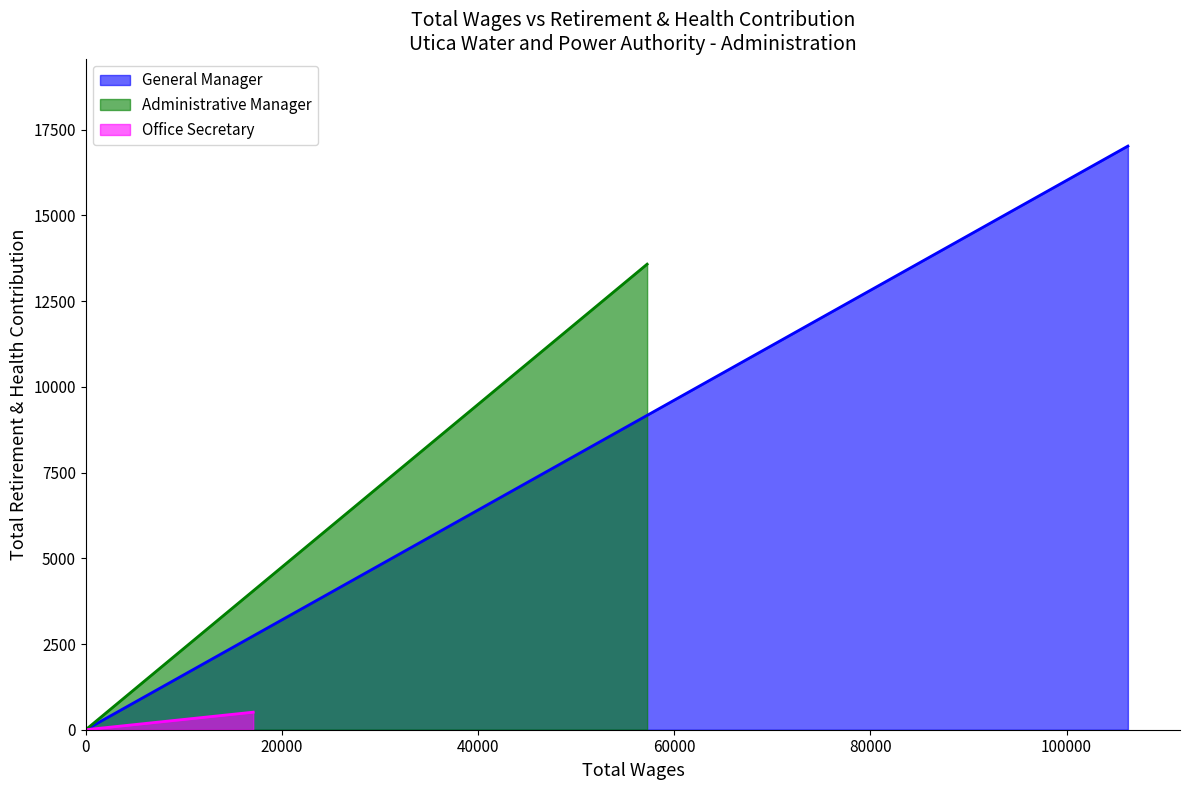

Rank the categories by value from lowest to highest.

Office Secretary, Administrative Manager, General Manager